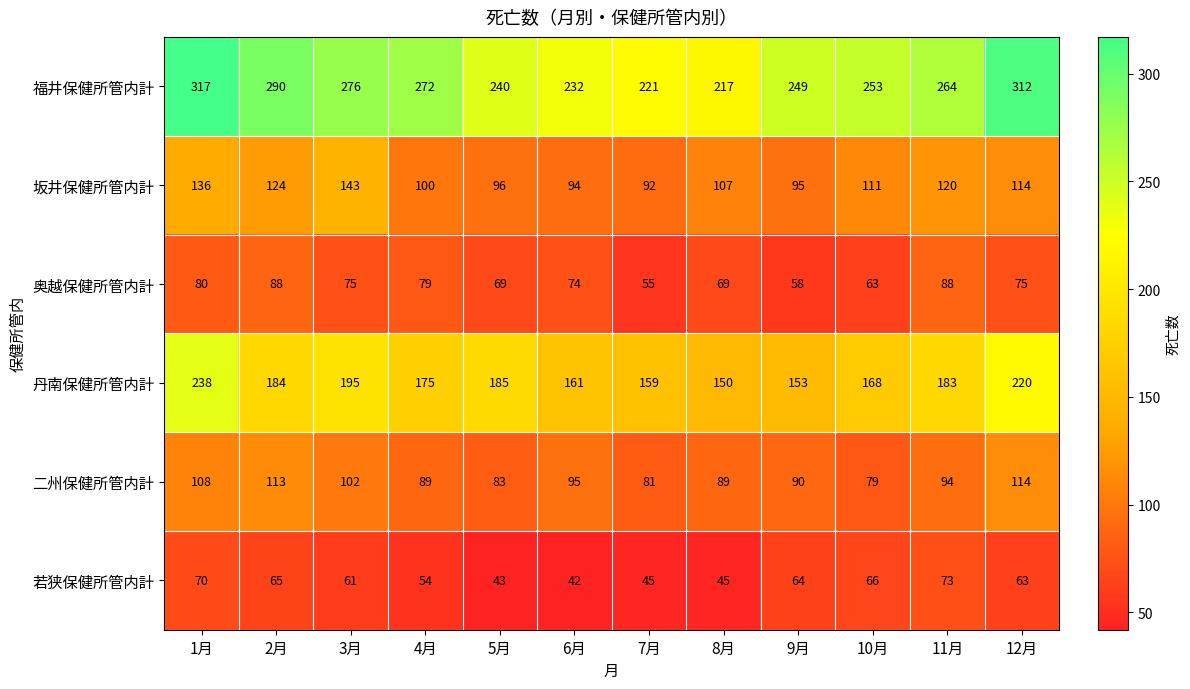

What is the difference between the maximum and minimum values in the 福井保健所管内計 series?

100